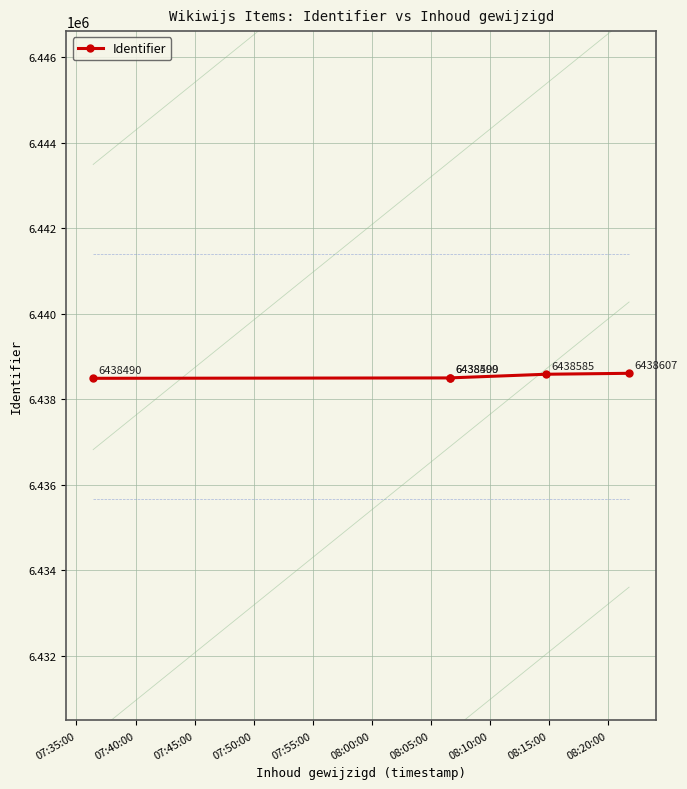

What is the average value?

6438536